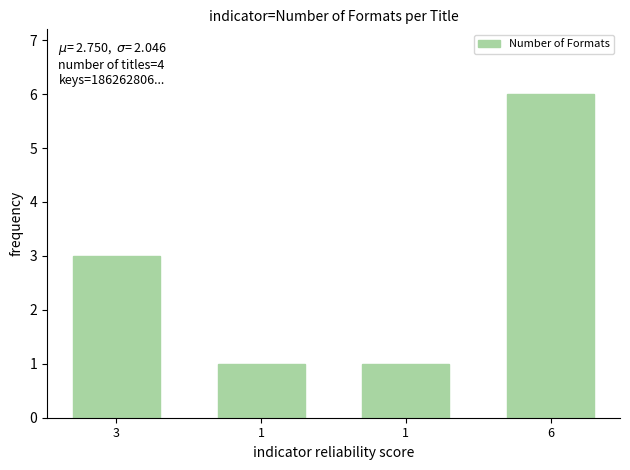

What is the sum of the values at 3 and 1?

4